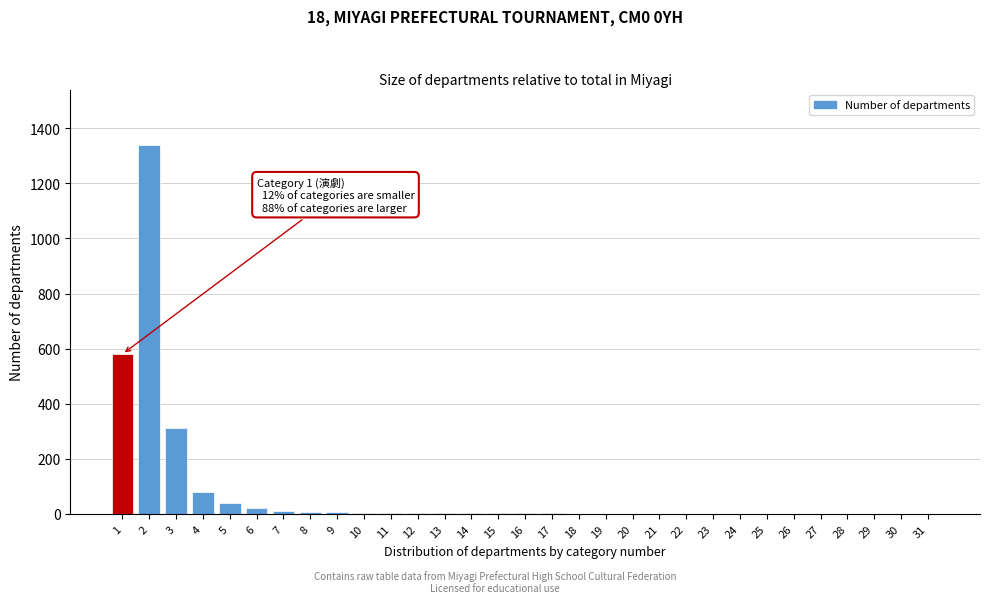

What is the maximum value shown in the chart?

1340